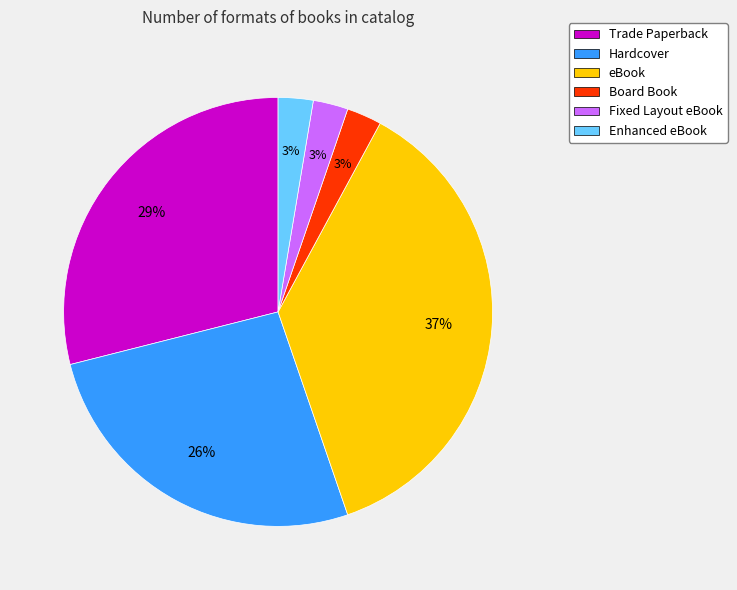

Which slice is the largest?

eBook